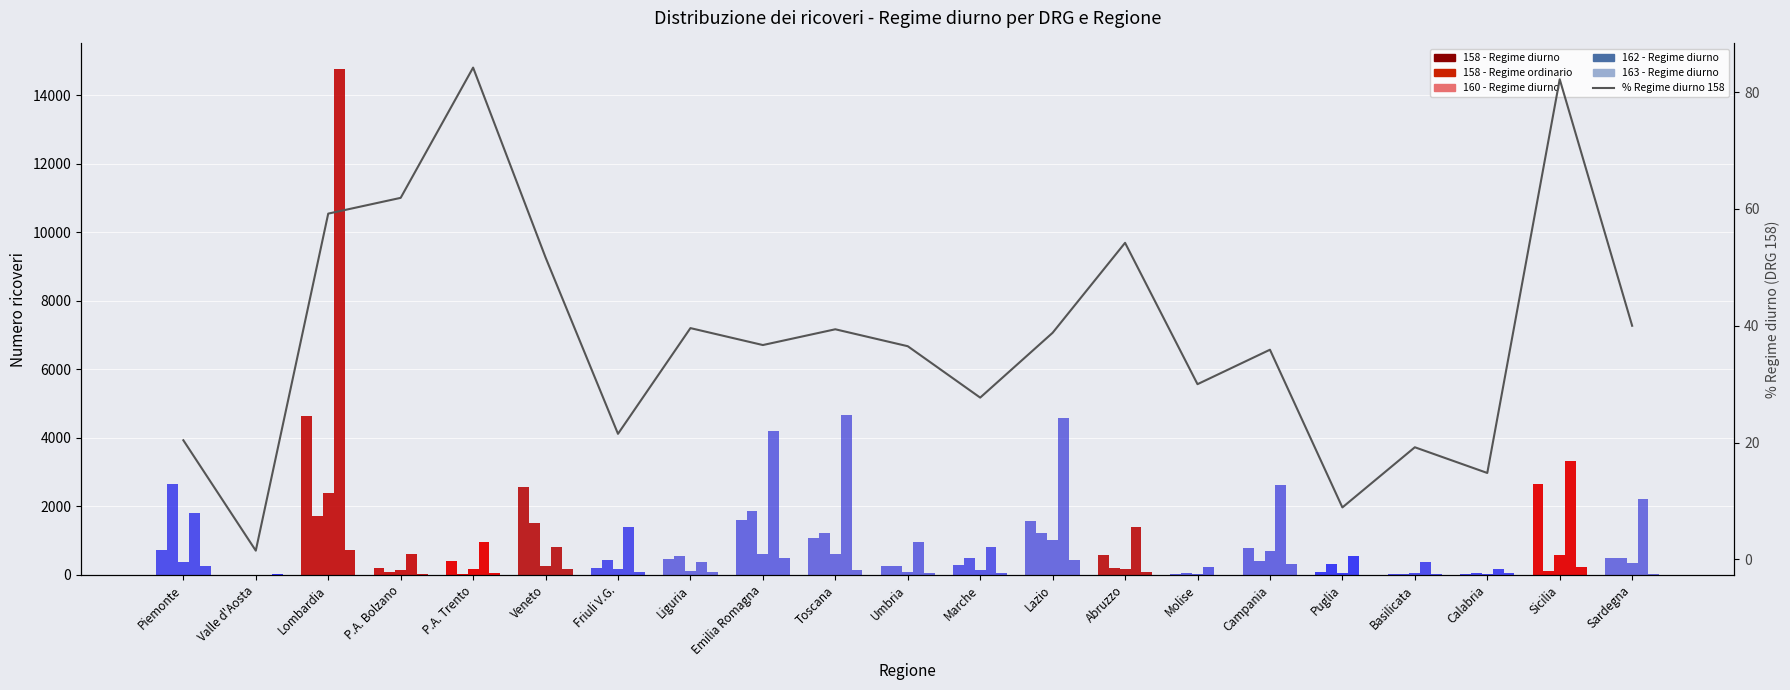

What is the label of the 1st bar from the right?

Sardegna